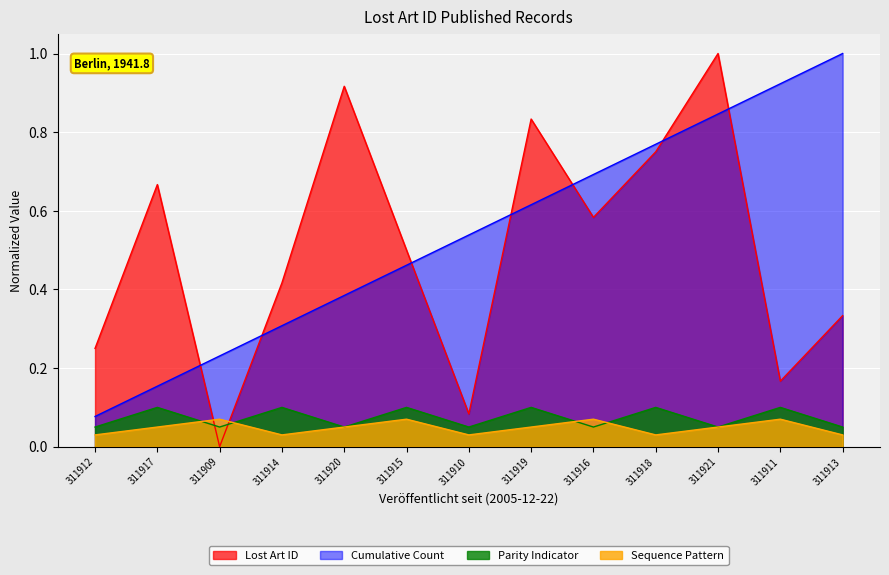

Read the value at 311919.

0.8